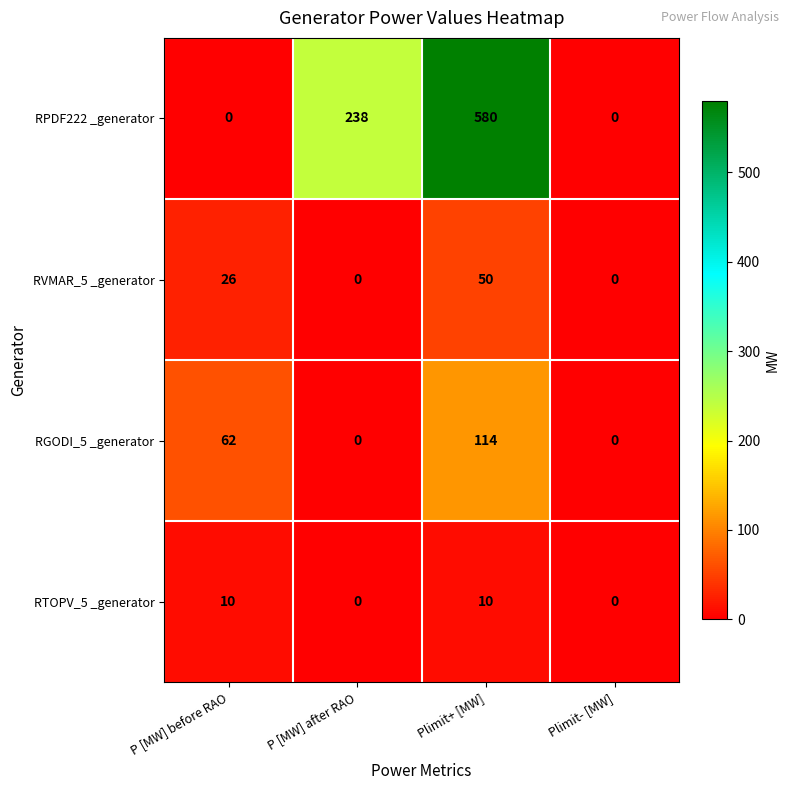

List the series in order of their peak value, lowest first.

RTOPV_5 _generator, RVMAR_5 _generator, RGODI_5 _generator, RPDF222 _generator